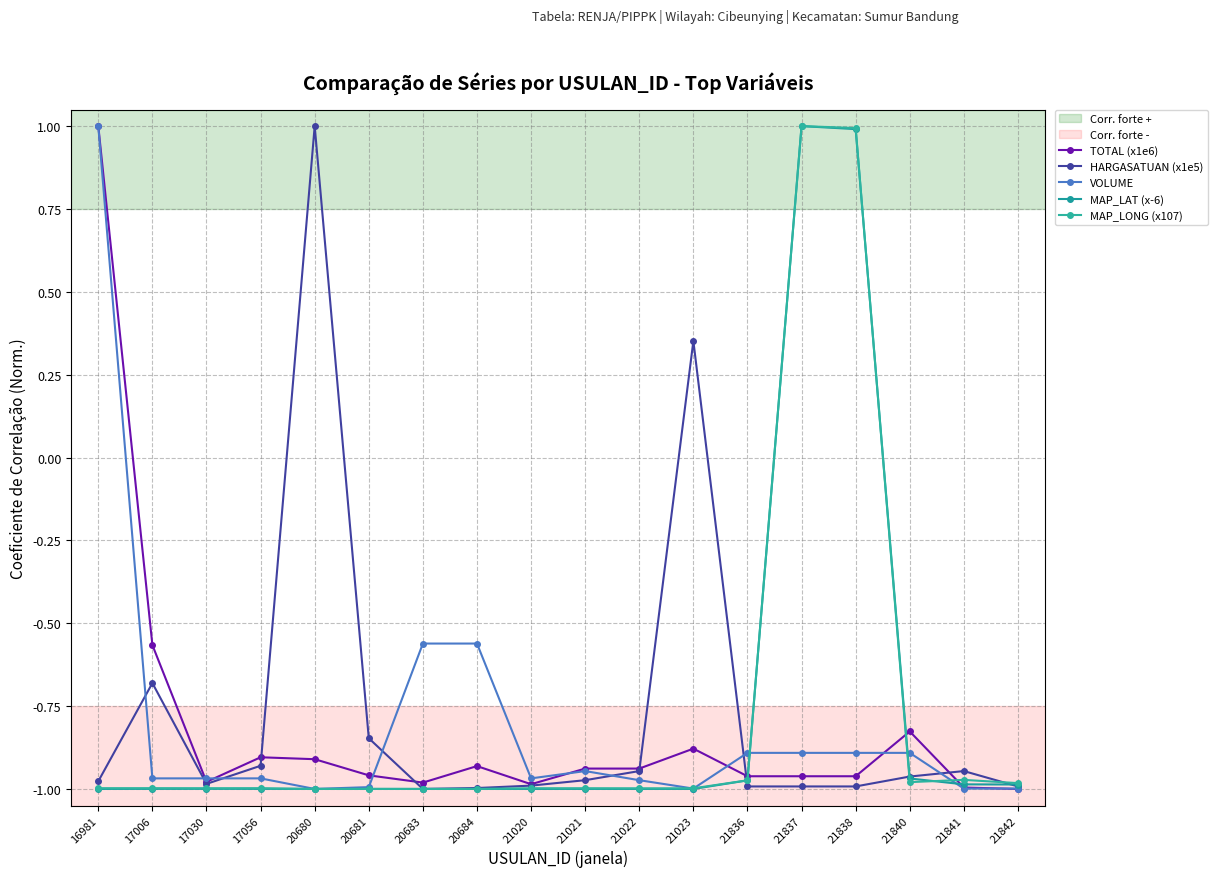

Rank the series at 16981 from lowest to highest value.

MAP_LAT (x-6), MAP_LONG (x107), HARGASATUAN (x1e5), TOTAL (x1e6), VOLUME